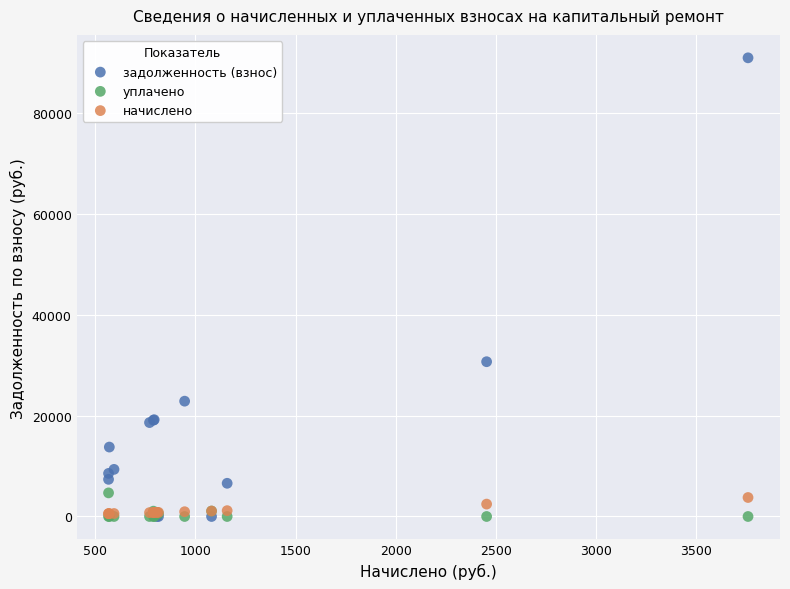

Which series reaches the maximum Y coordinate?

задолженность (взнос)